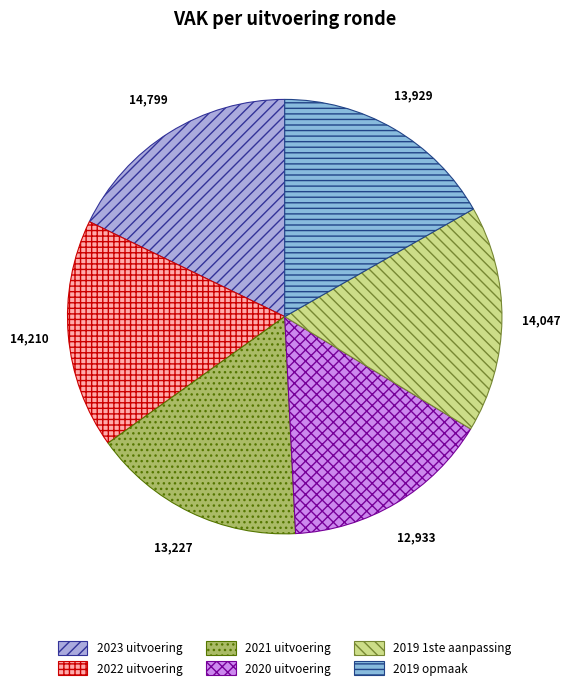

Rank the categories by value from lowest to highest.

2020 uitvoering, 2021 uitvoering, 2019 opmaak, 2019 1ste aanpassing, 2022 uitvoering, 2023 uitvoering